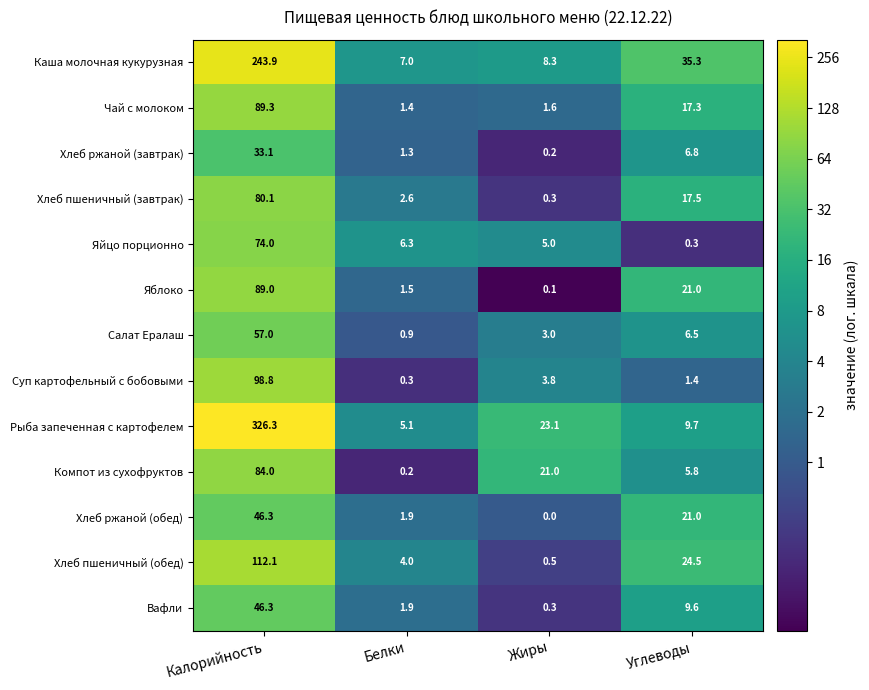

Which series has the largest total across all categories?

Рыба запеченная с картофелем